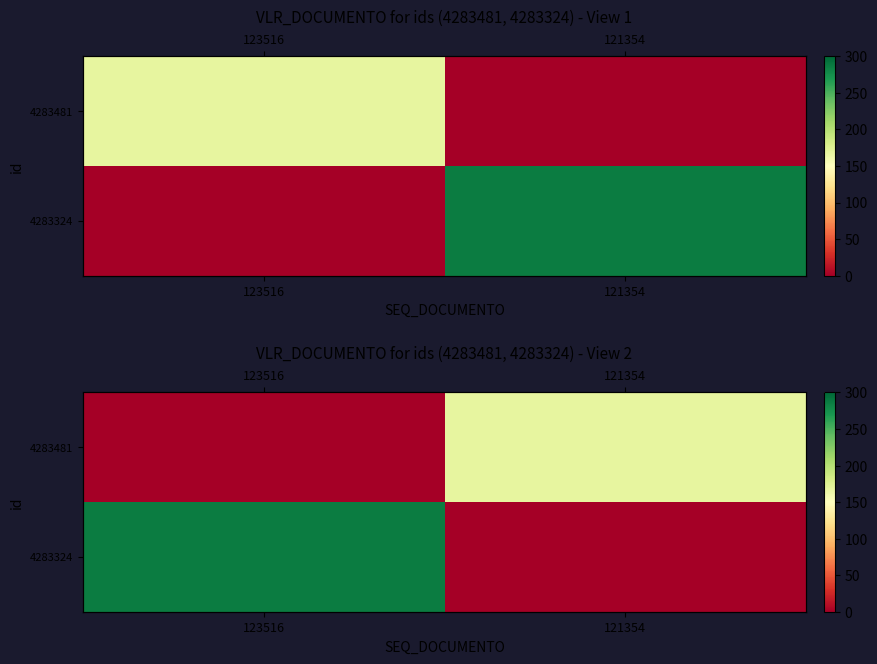

Which series has the largest range (max minus min)?

4283324